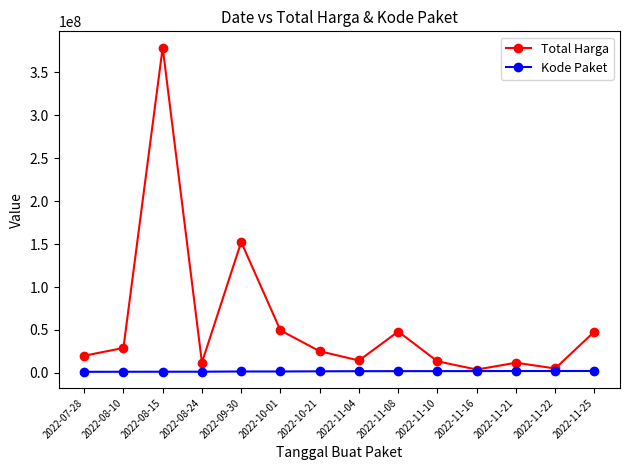

What is the label of the 11th point from the left?

2022-11-16